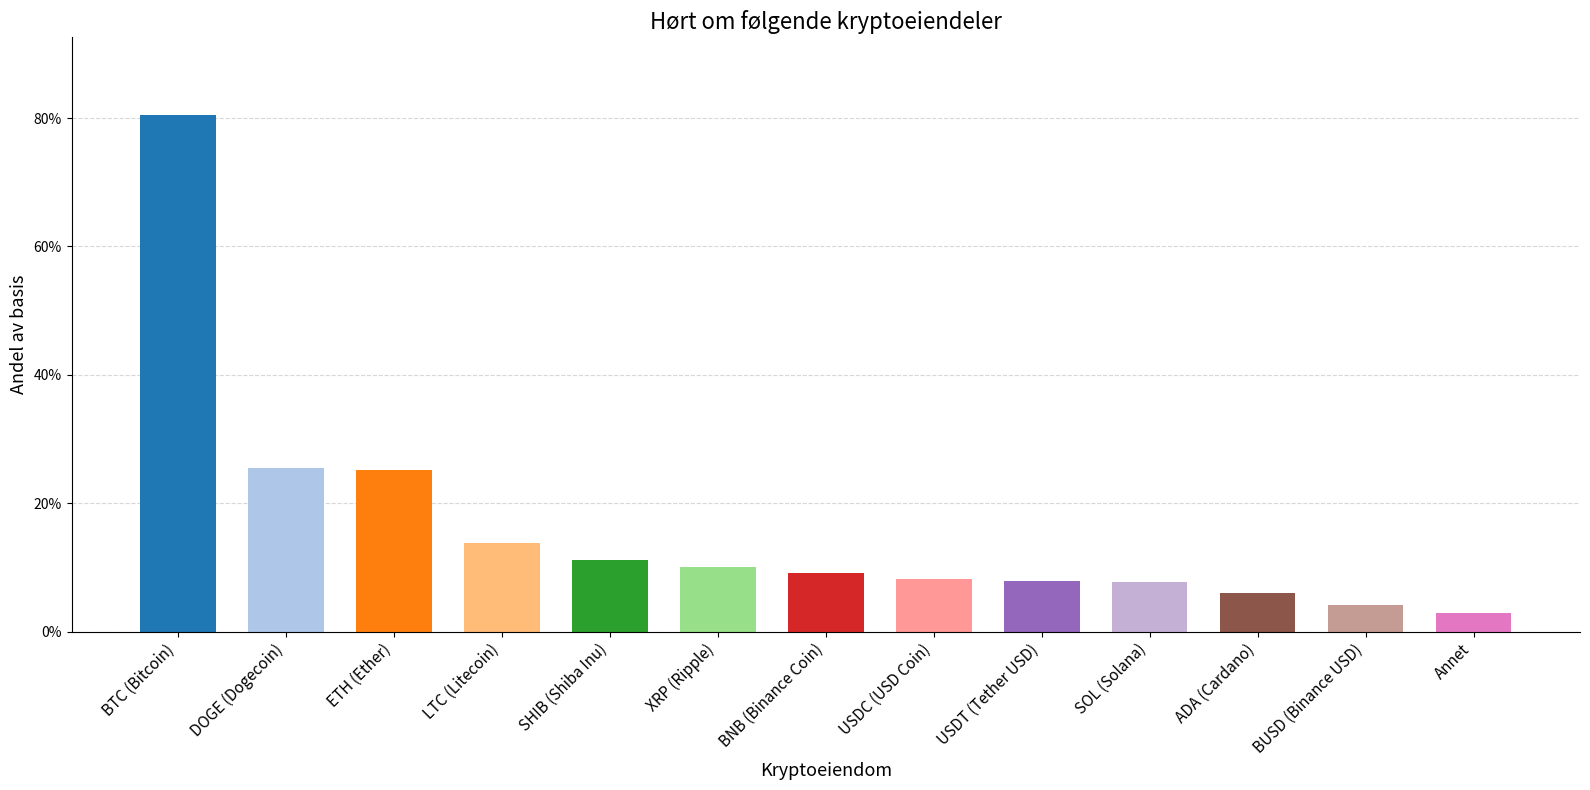

What is the average value?

0.2